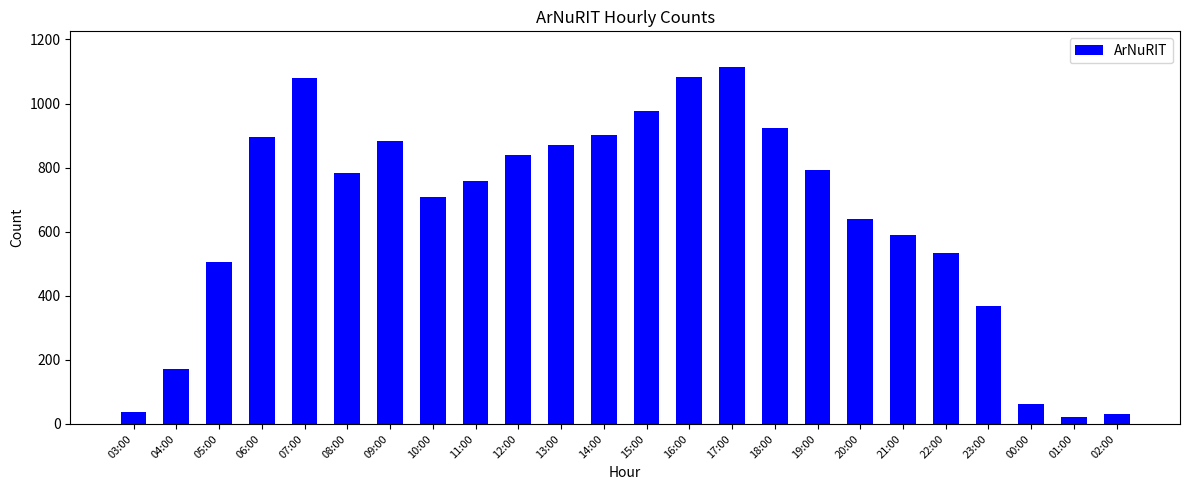

Is it true that the value at 20:00 is 191?

False